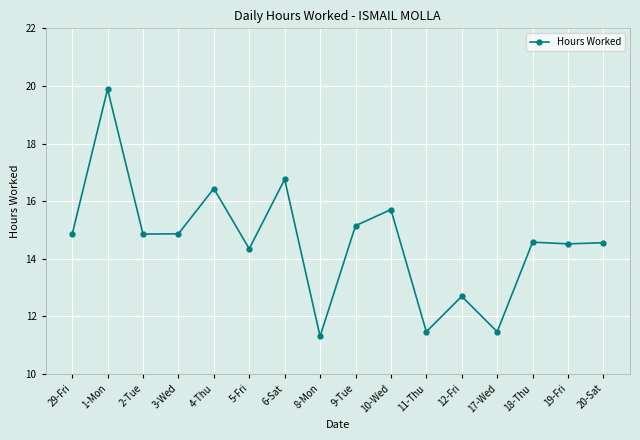

At which category does the chart reach its peak across all series?

1-Mon